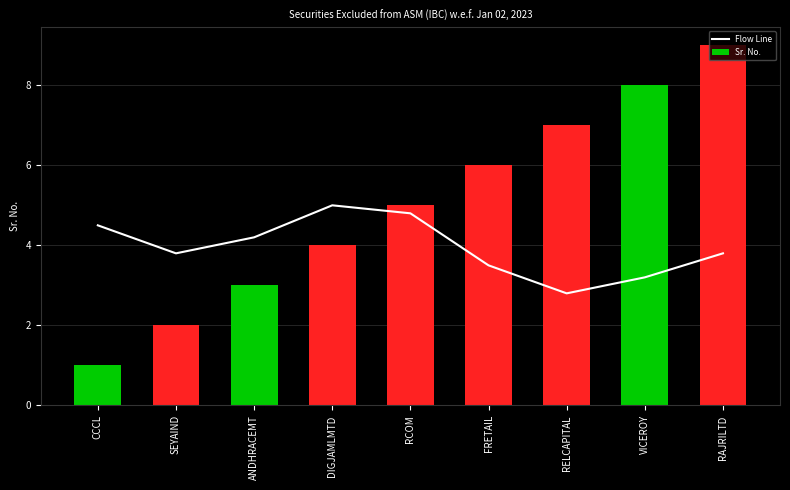

Read the Flow Line value at VICEROY.

3.2